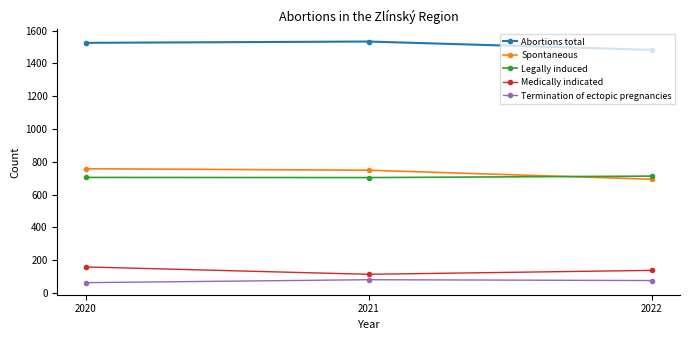

What is the spread (max minus min) of values at 2020?

1463